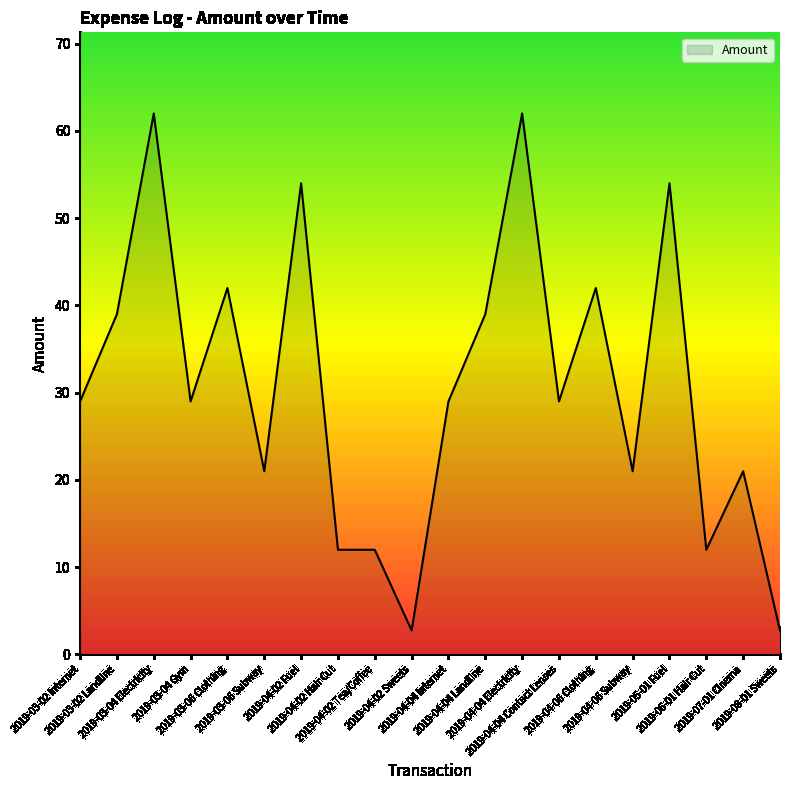

The value at 2019-04-02 Hair Cut is 12.0. True or false?

True